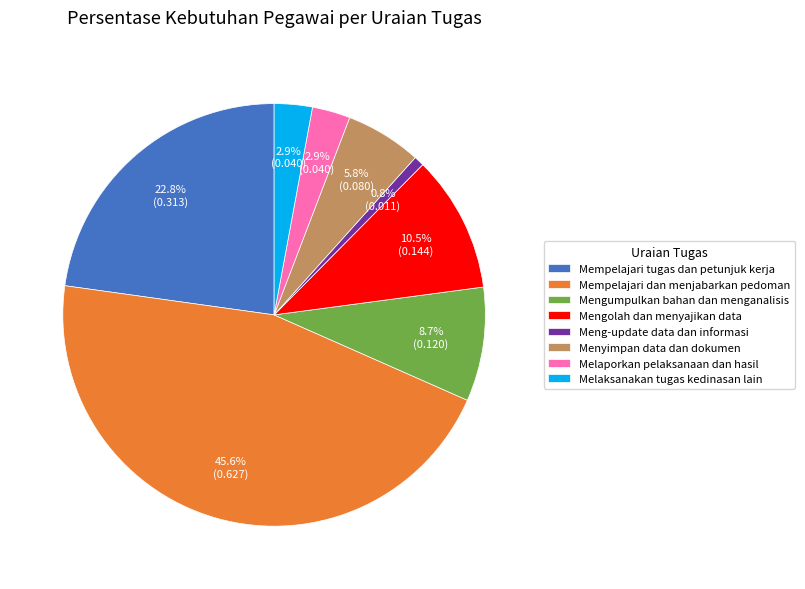

Is it true that Melaksanakan tugas kedinasan lain is 18% of the pie?

False